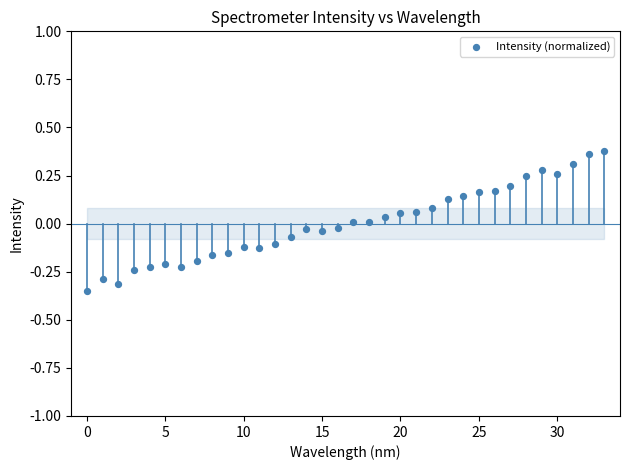

What is the range of Y values (max minus min)?

0.7